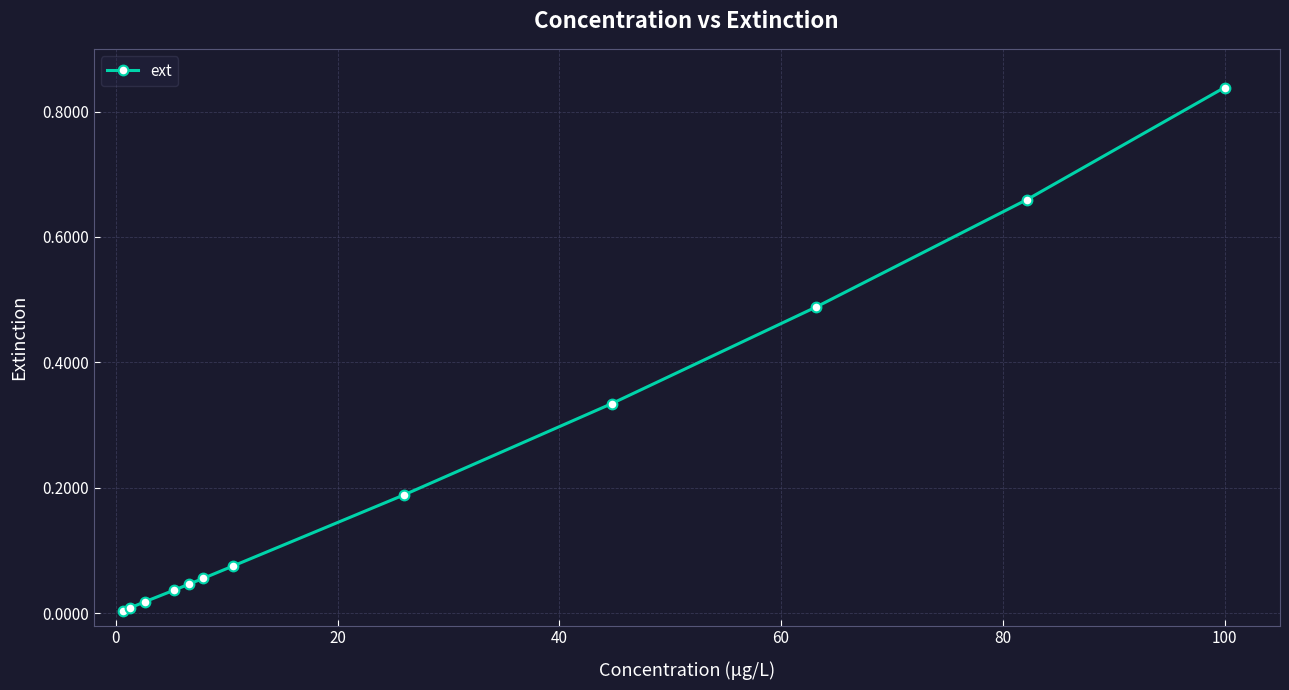

True or false: the data has more than 2 interior local peaks.

False